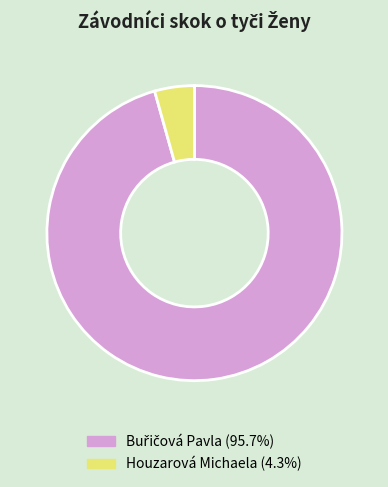

Does any single category account for the majority?

Yes